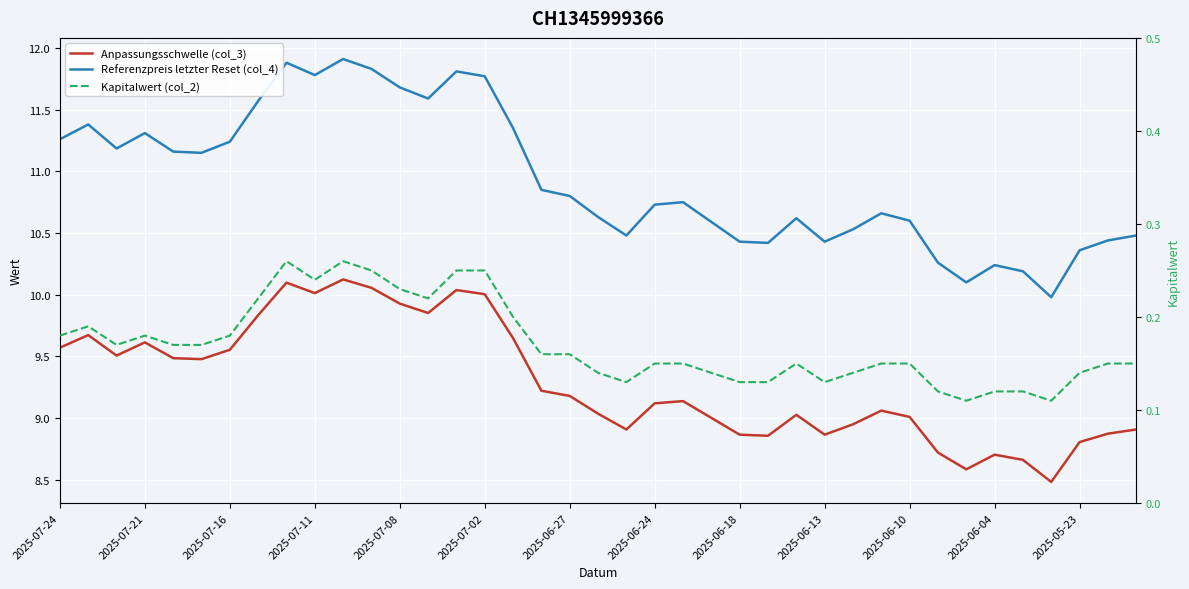

Which has a higher value, 19 or 34?

19